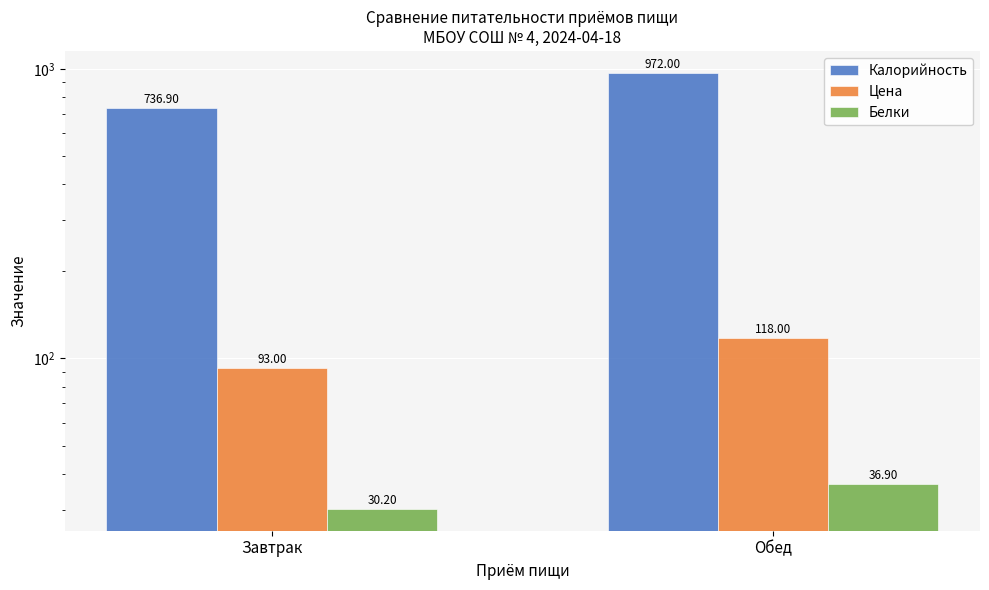

What position from the left is Завтрак?

1